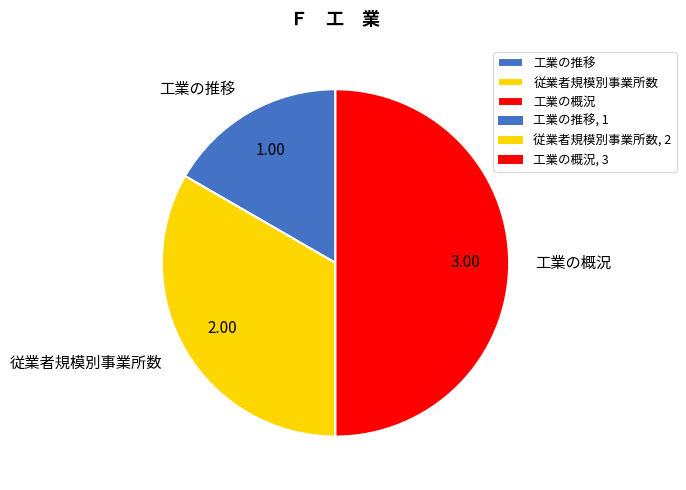

Approximately how many times larger is the value at 工業の推移 compared to 従業者規模別事業所数?

0.5